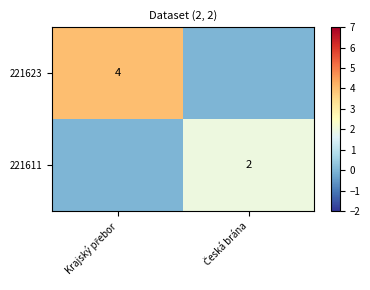

The value of 221623 at Krajský přebor is 7. True or false?

False